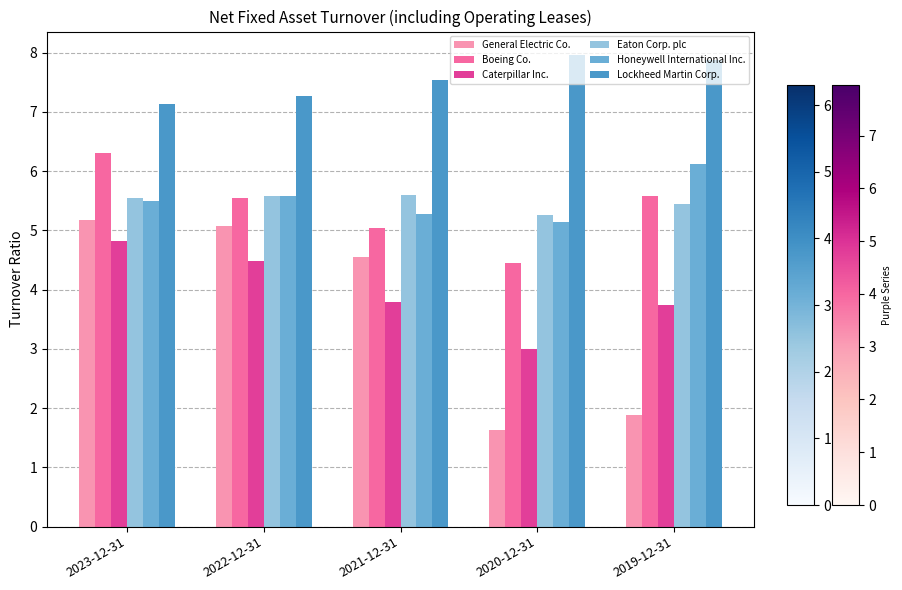

What is the sum of all Eaton Corp. plc values?

27.4